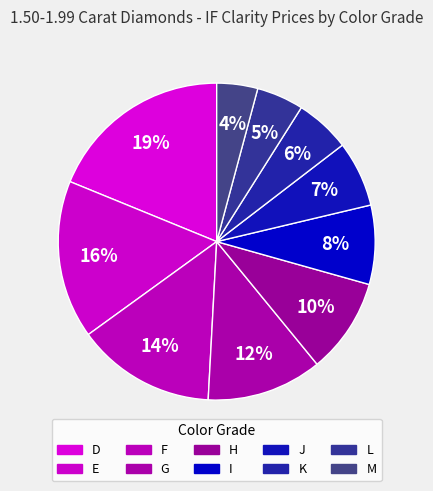

How many segments does this pie chart have?

10